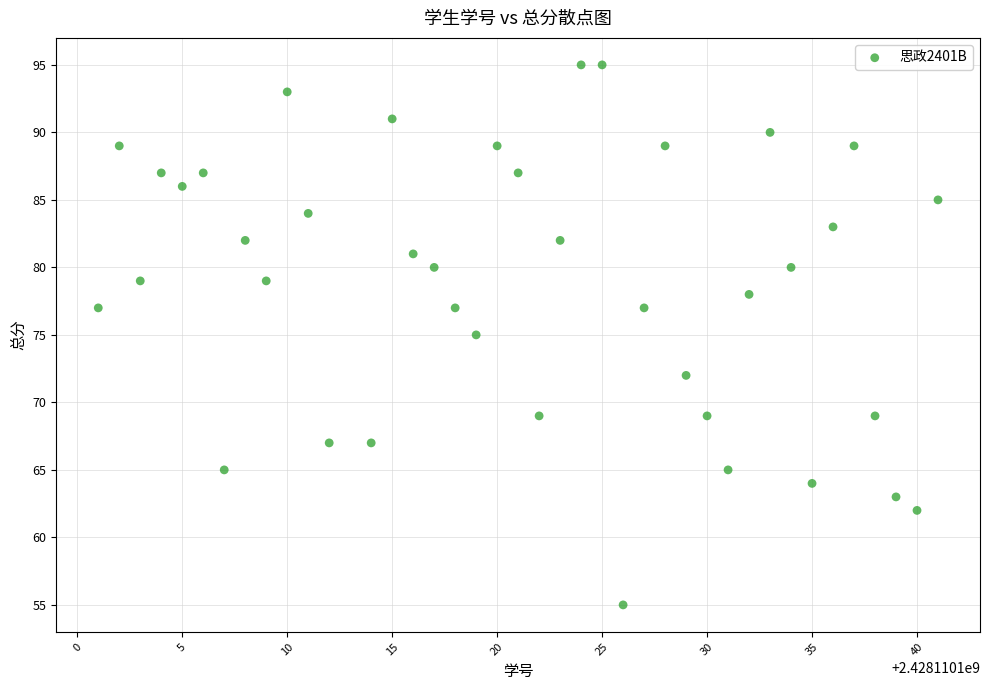

What is the range of Y values (max minus min)?

40